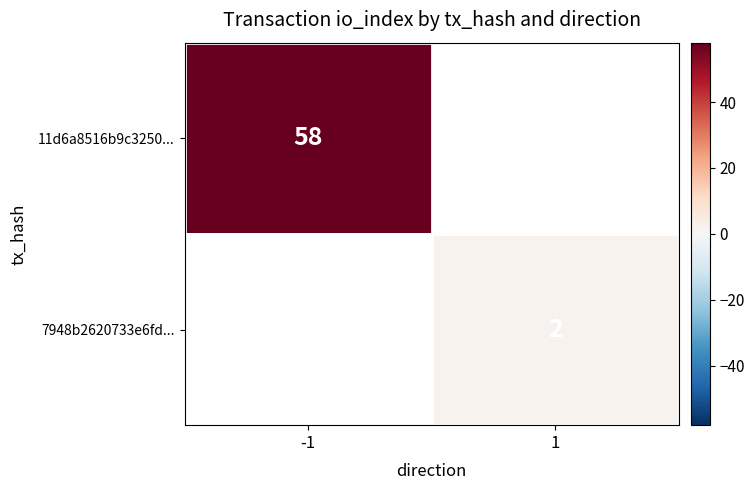

How many data points does each series have?

2